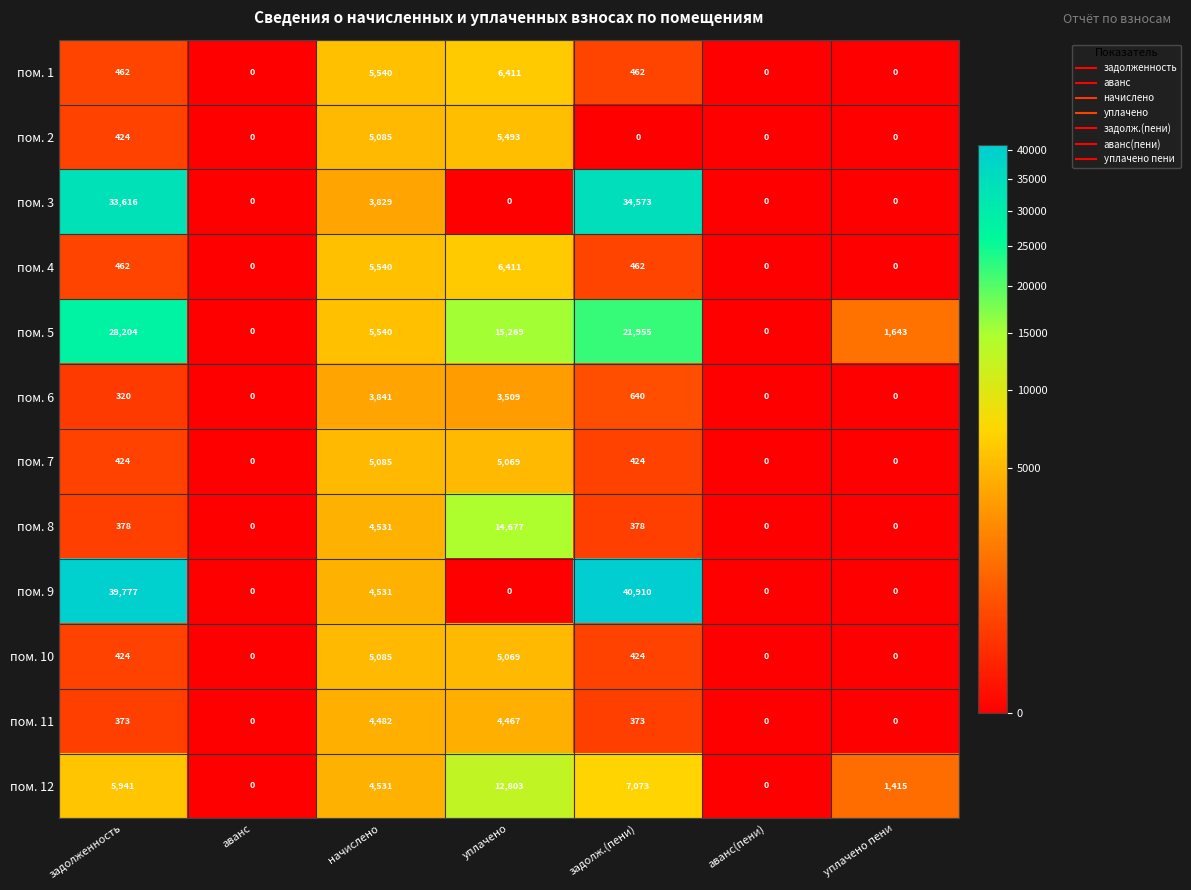

Is the value of пом. 9 at уплачено пени greater than the value of пом. 12 at начислено?

No